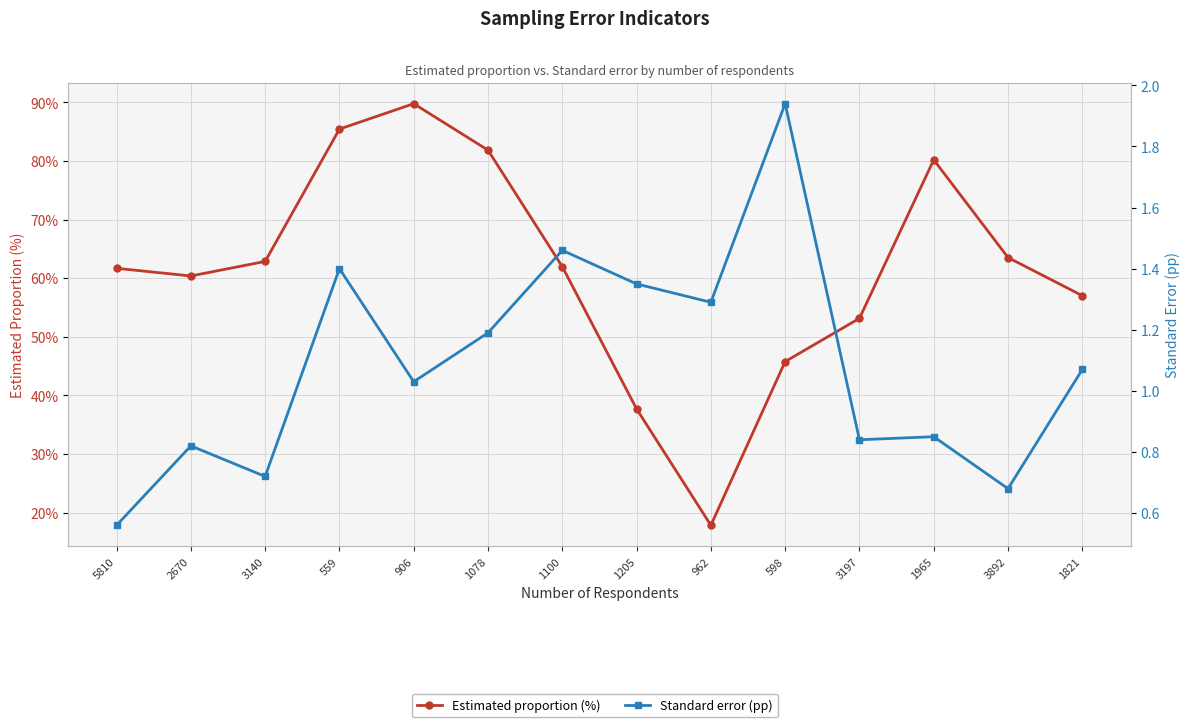

How many interior local valleys does the Standard error (pp) series have?

5